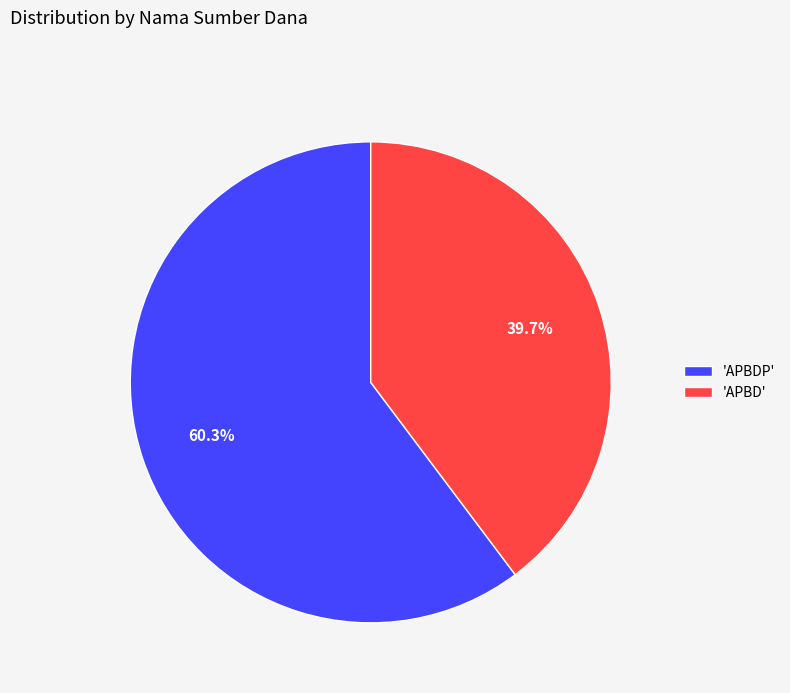

What is the ratio of the value at 'APBDP' to the value at 'APBD'?

1.5